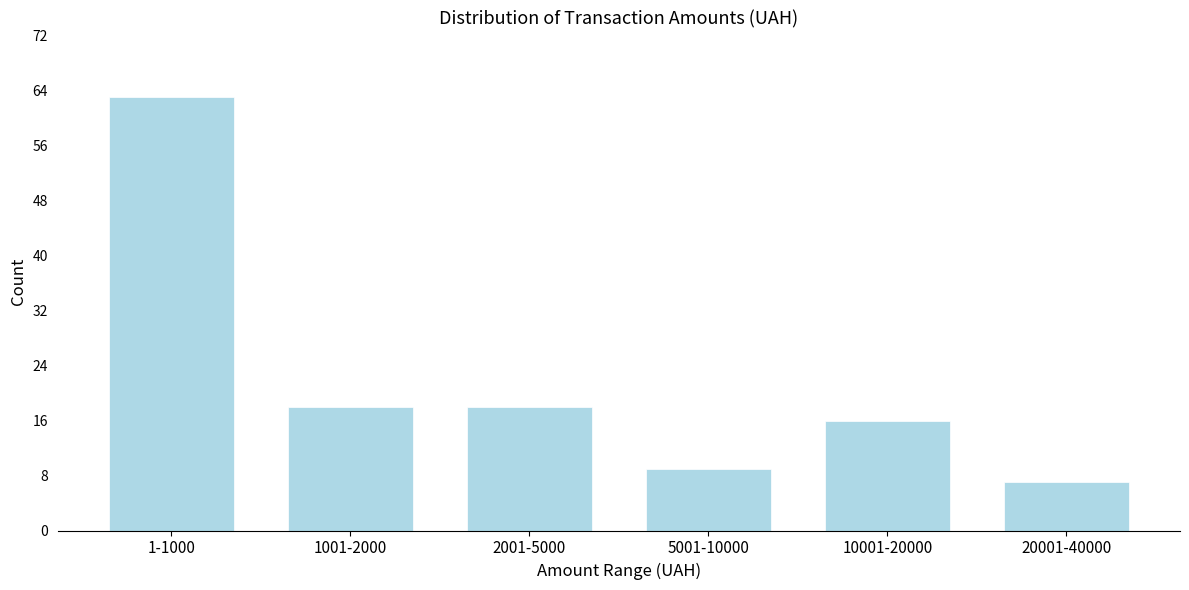

Reading right to left, extract all data points from this chart.

20001-40000=7	10001-20000=16	5001-10000=9	2001-5000=18	1001-2000=18	1-1000=63